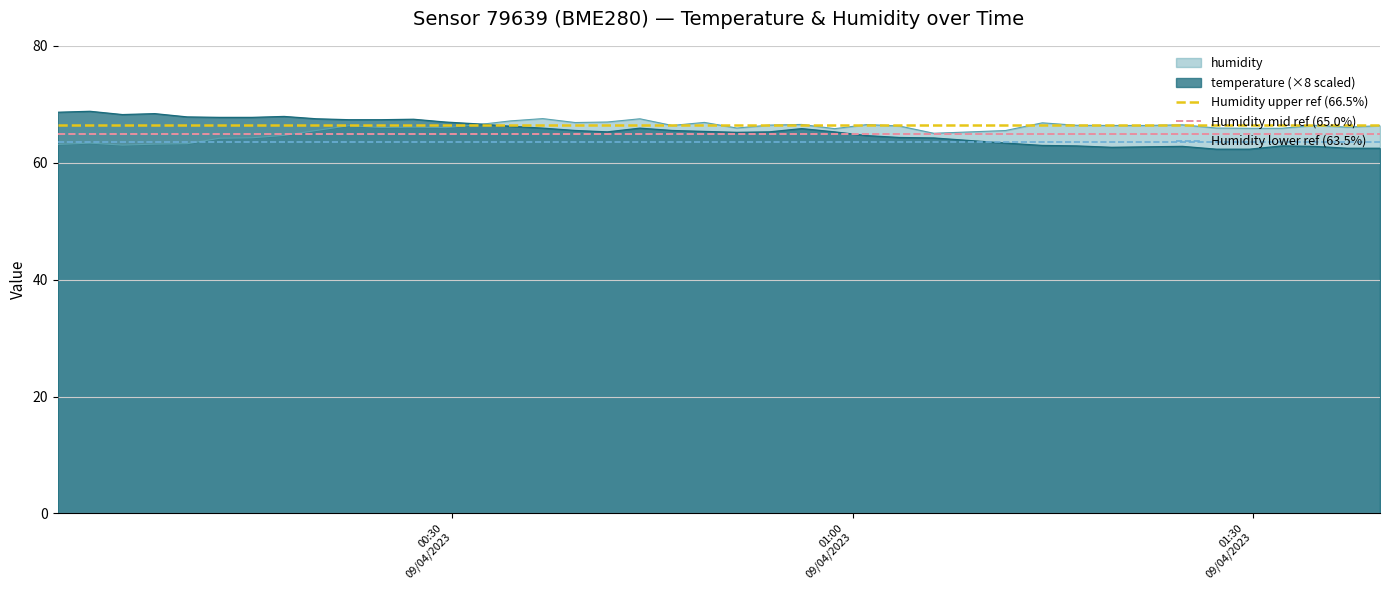

At which category is the sum across all series the highest?

00:30
09/04/2023